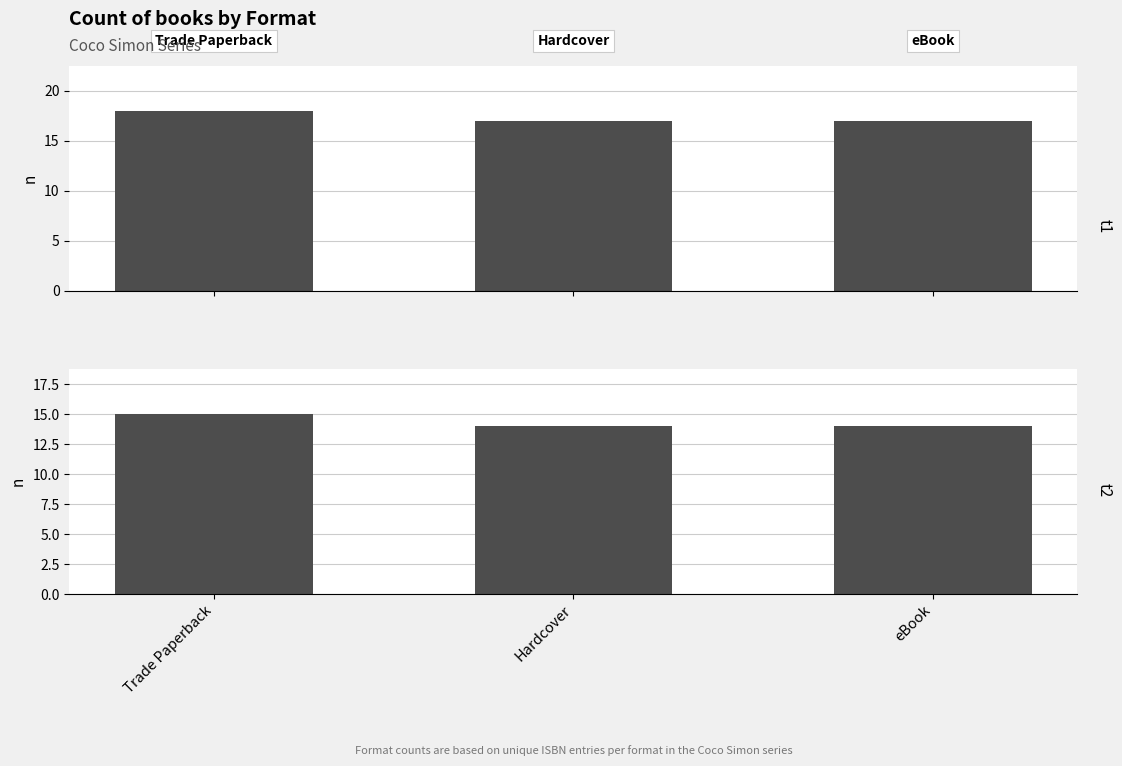

List the labels in order of value, largest first.

Trade Paperback, Hardcover, eBook